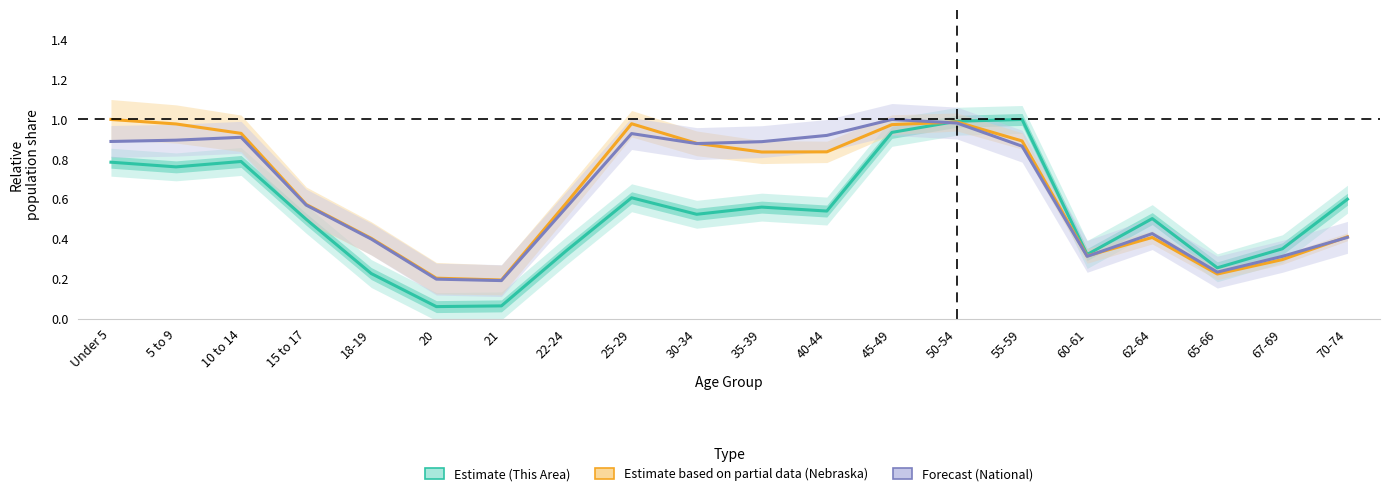

At which category is the sum across all series the highest?

50-54